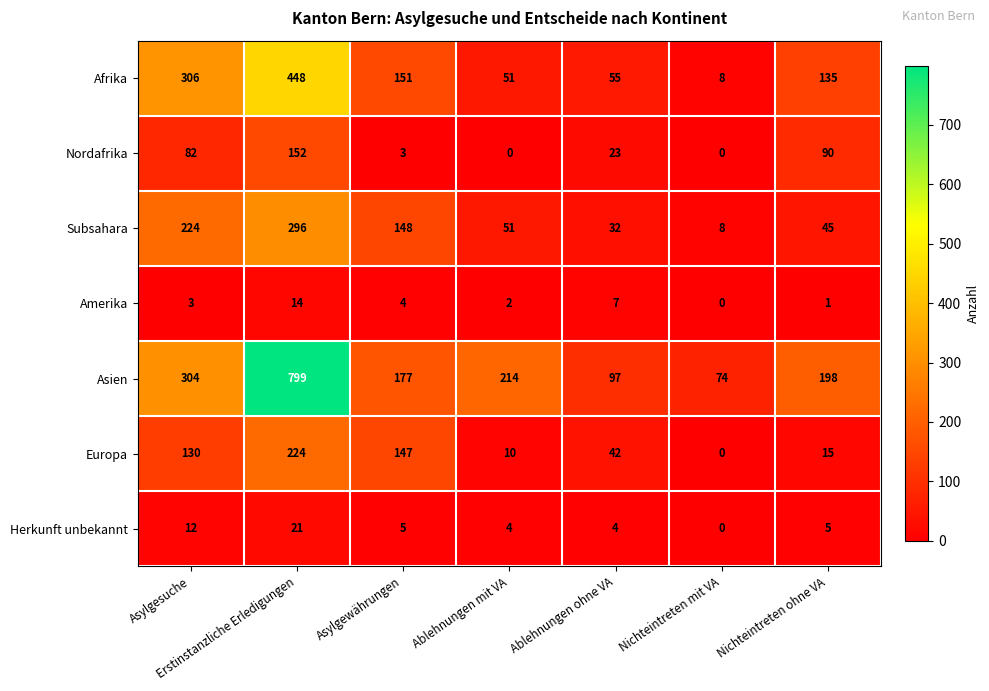

What is the greatest value displayed?

799